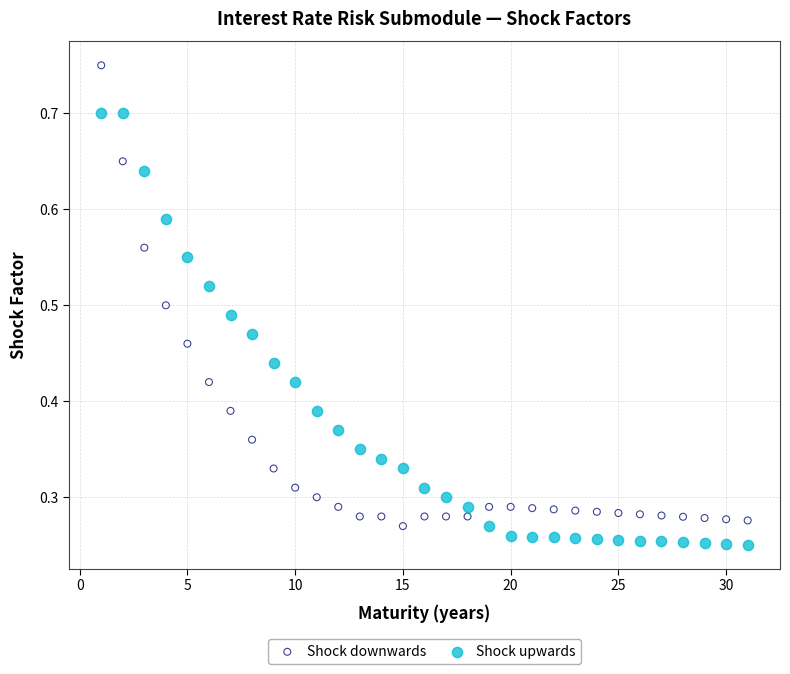

Which series contains the highest Y value?

Shock downwards